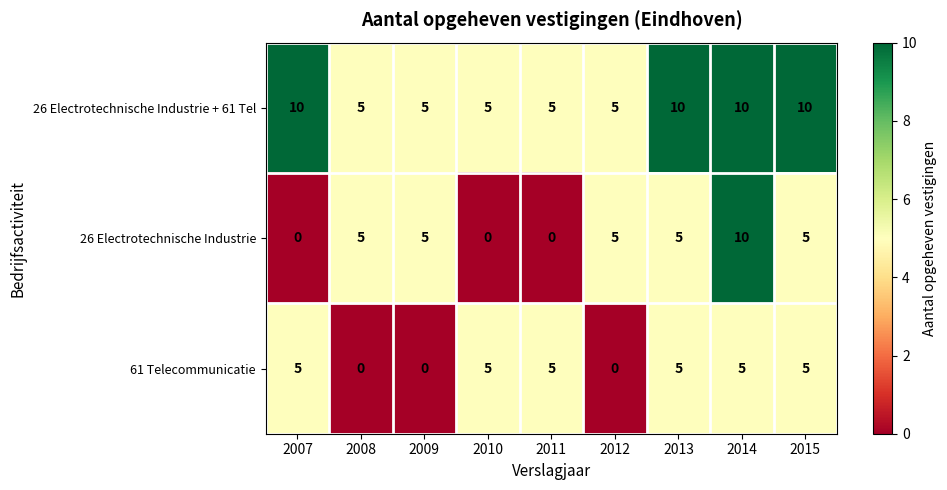

The value of 61 Telecommunicatie at 2008 is -2. True or false?

False